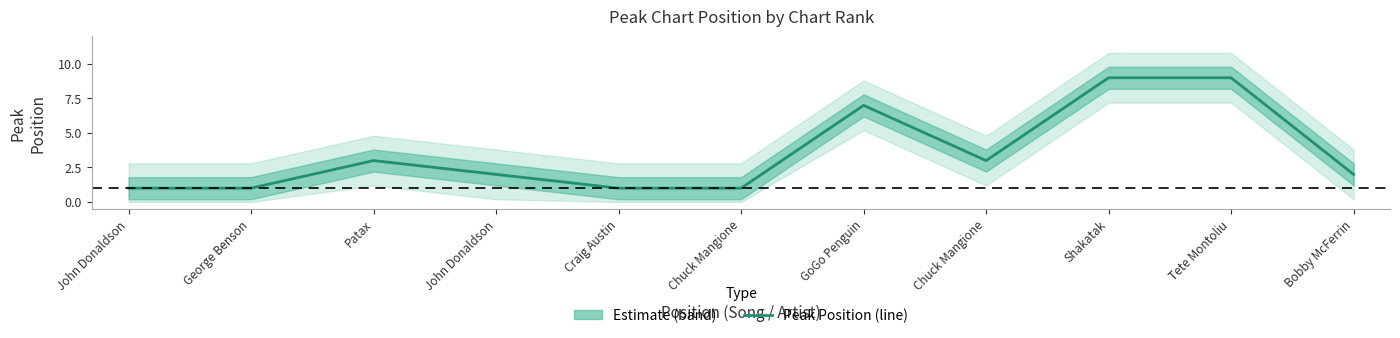

What is the label of the 5th point from the right?

GoGo Penguin